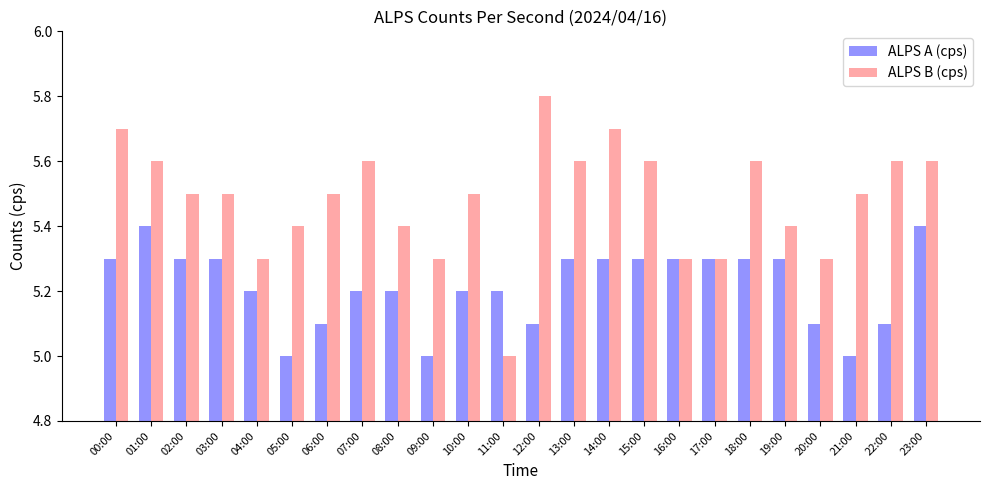

Is it true that ALPS B (cps) equals 5.0 at 11:00?

True